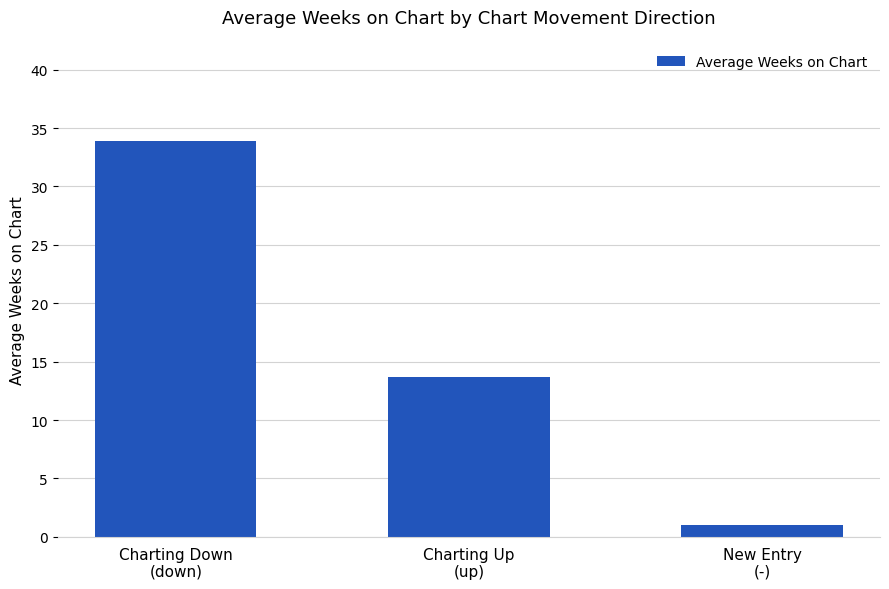

What is the value of the 3rd bar from the left?

1.0